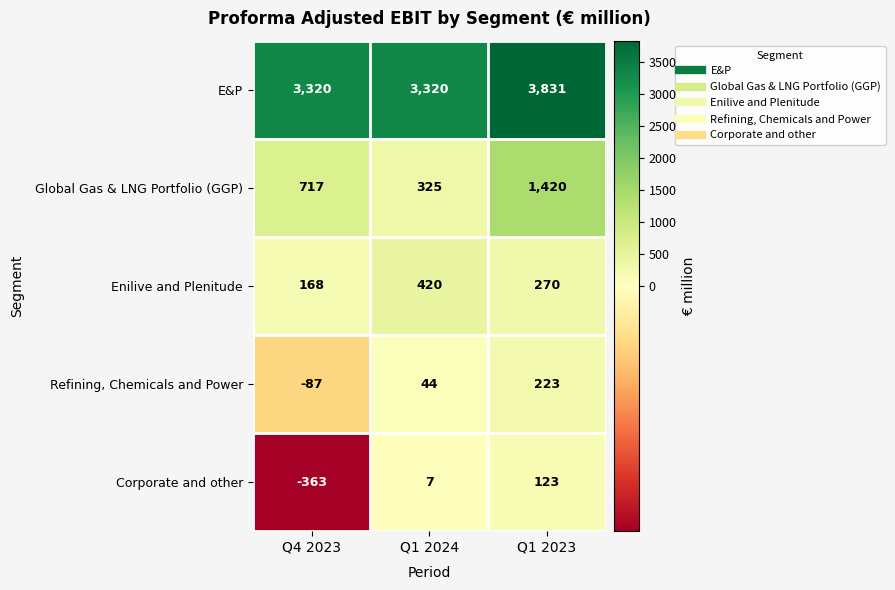

What is the smallest value displayed?

-363